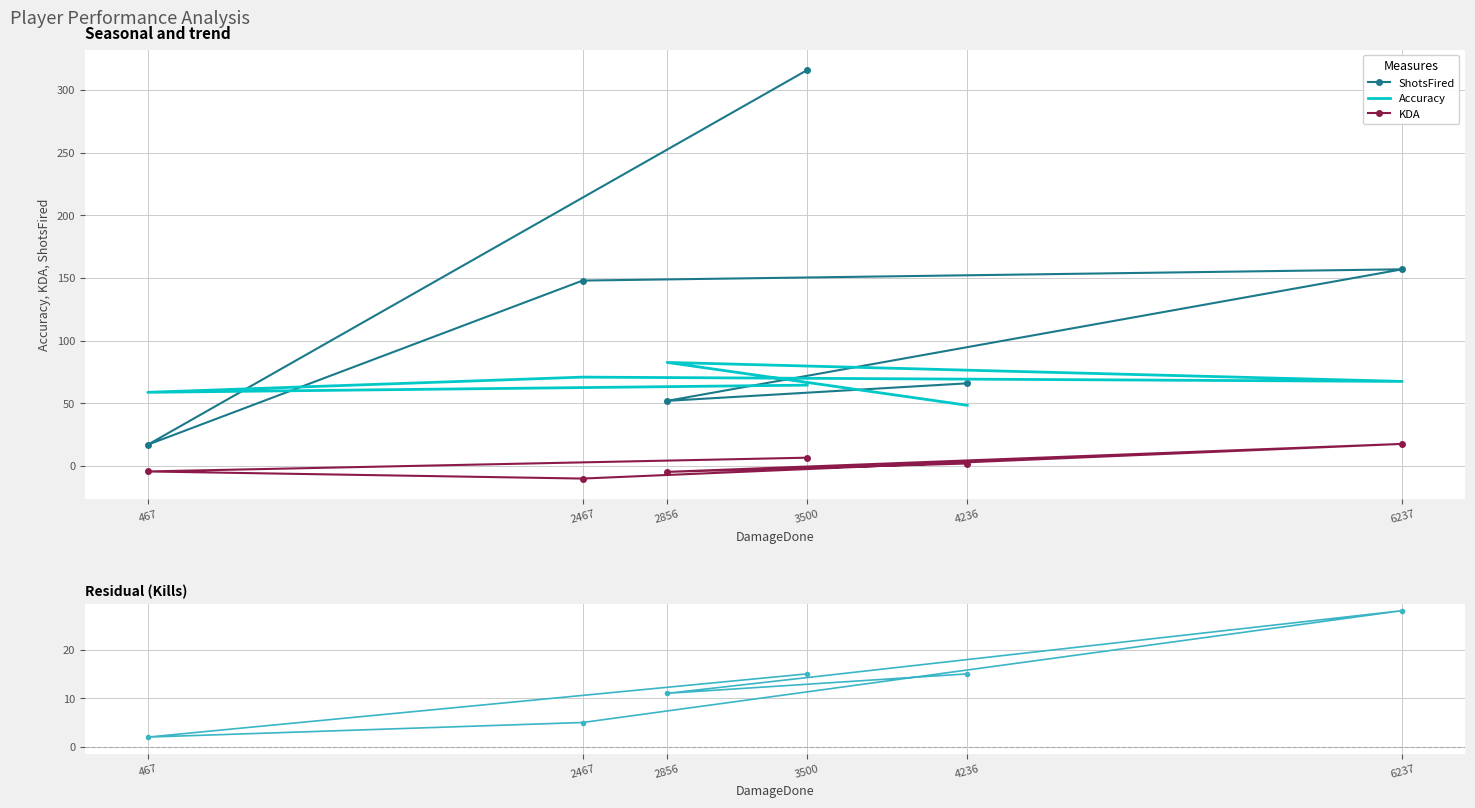

At which category is the sum across all series the highest?

3500